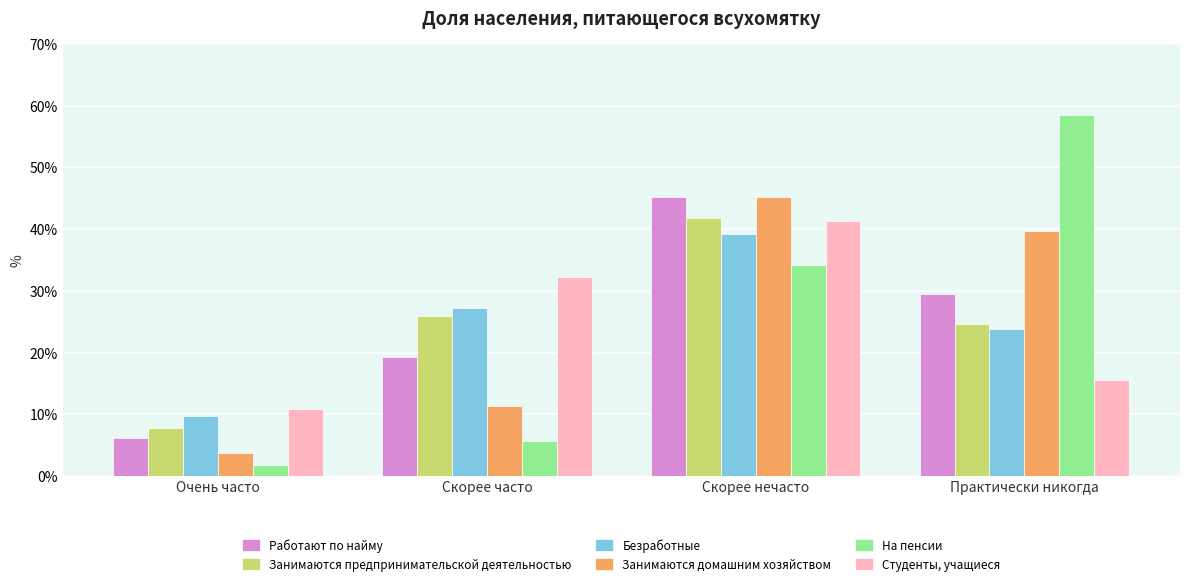

At which label does На пенсии reach its peak?

Практически никогда